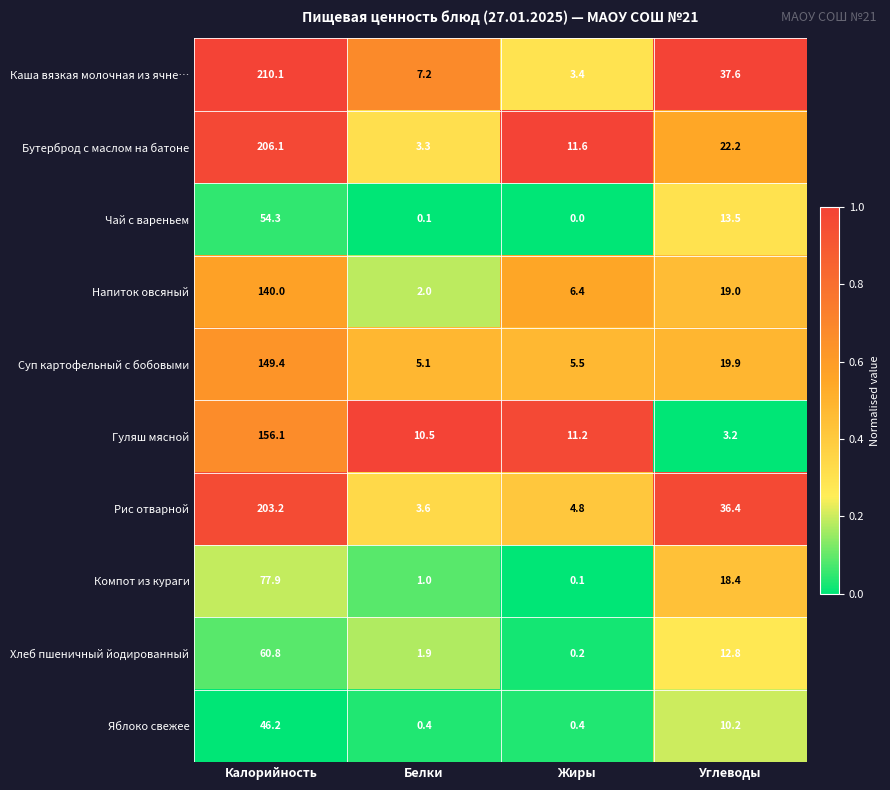

The Рис отварной series shows 289.1 at Калорийность. True or false?

False